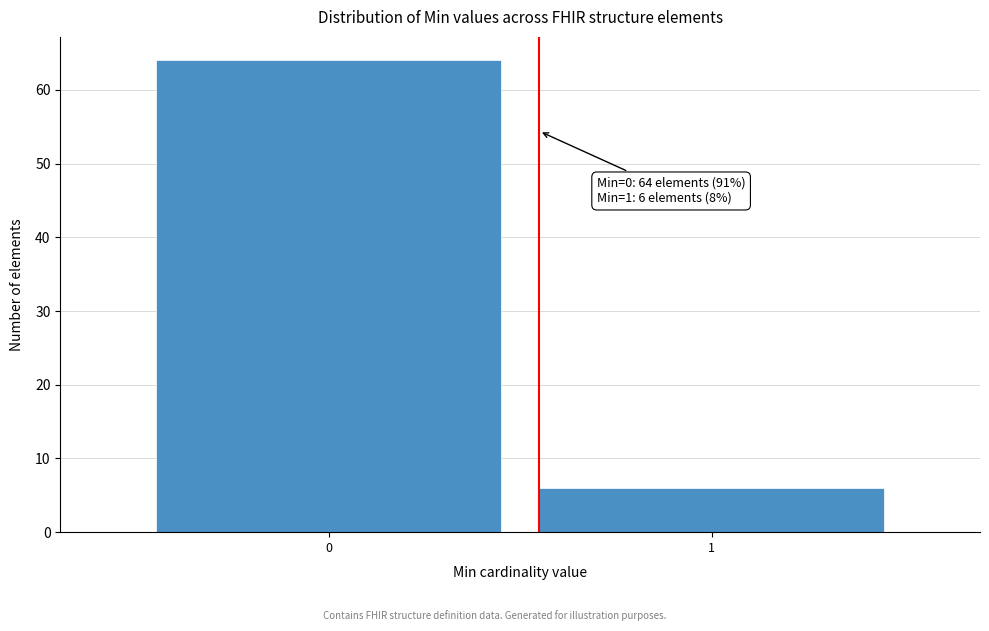

Reading left to right, list all the values displayed in this chart.

64	6